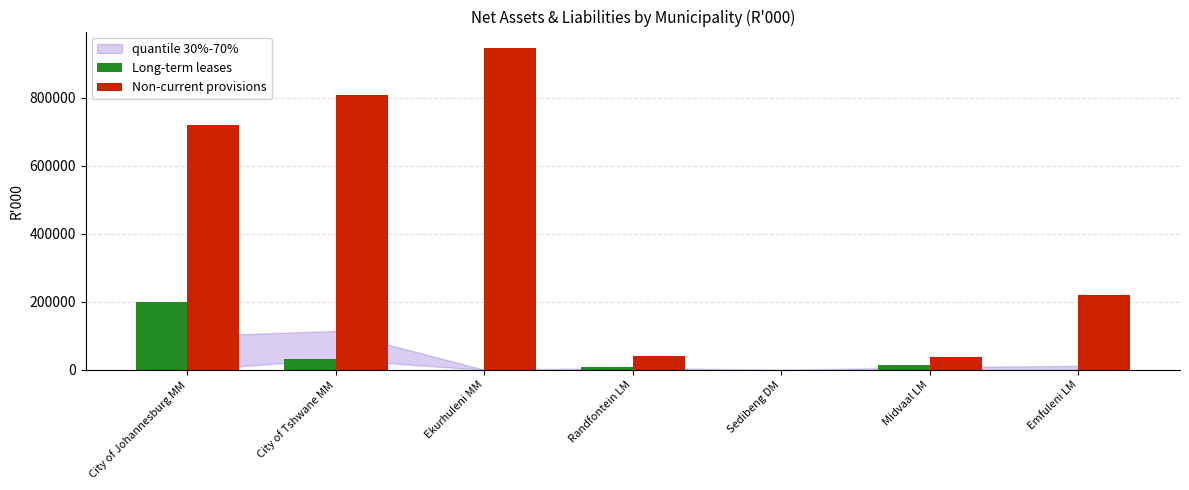

Rank the series at Sedibeng DM from lowest to highest value.

Long-term leases, Non-current provisions